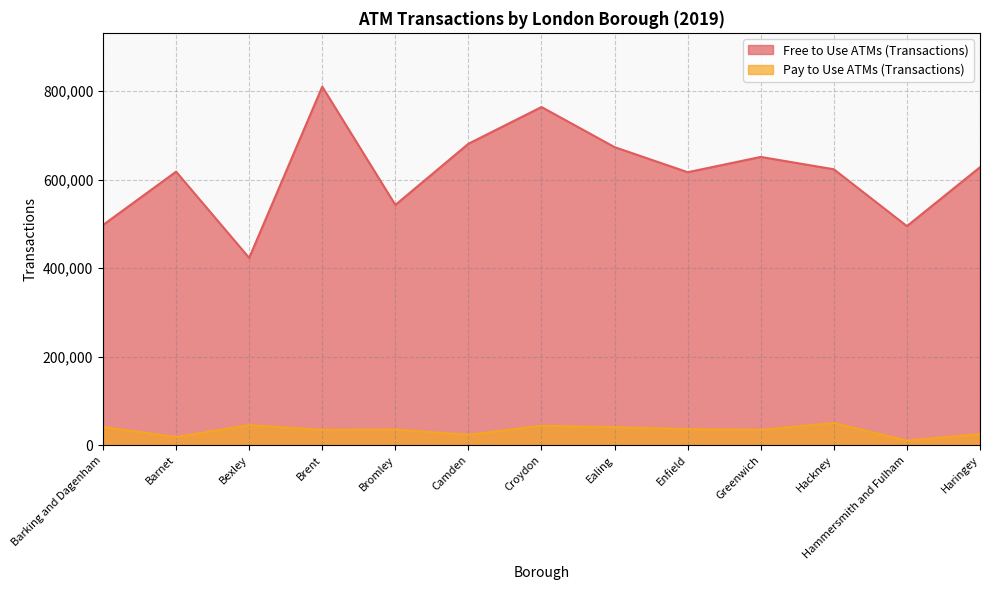

What is the total value across all series at Brent?

844515